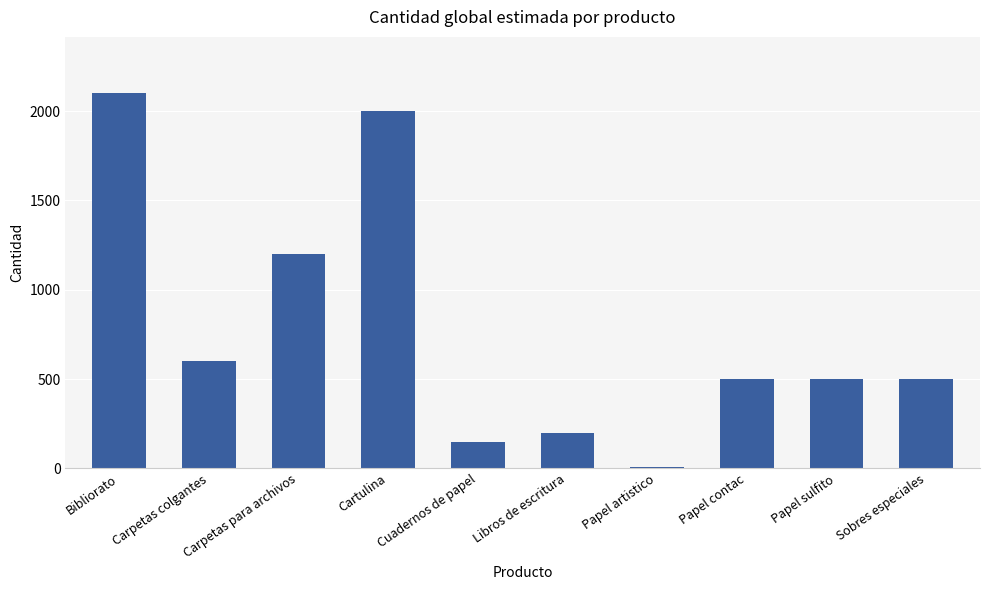

What is the maximum value shown in the chart?

2100